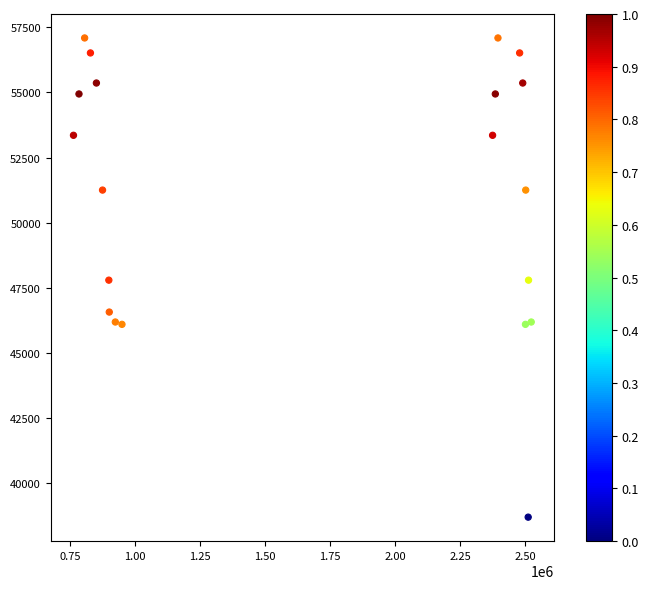

What is the range of Y values (max minus min)?

18394.2